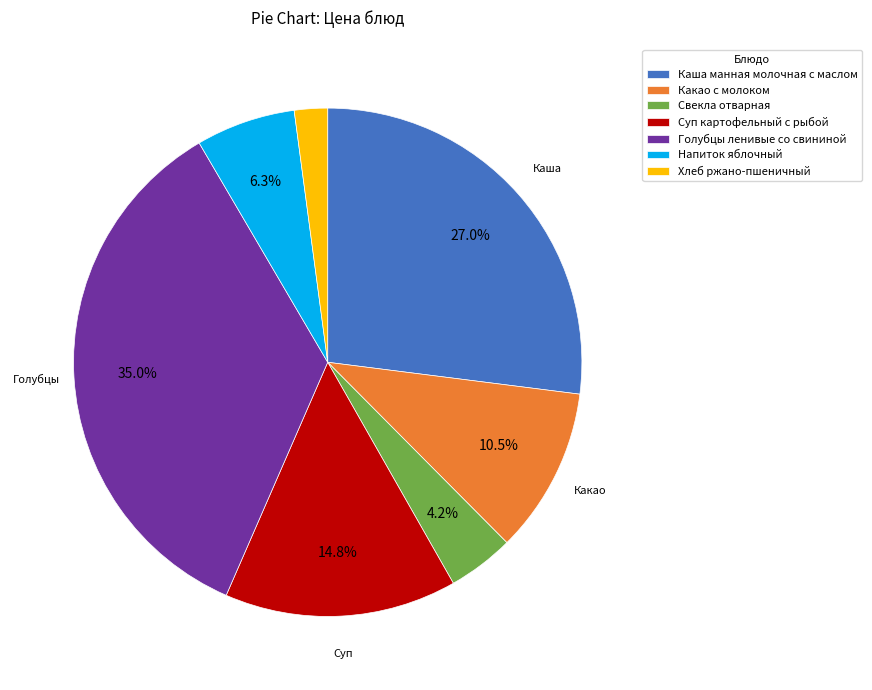

To the nearest percent, what percentage of the pie is Голубцы ленивые со свининой?

35%